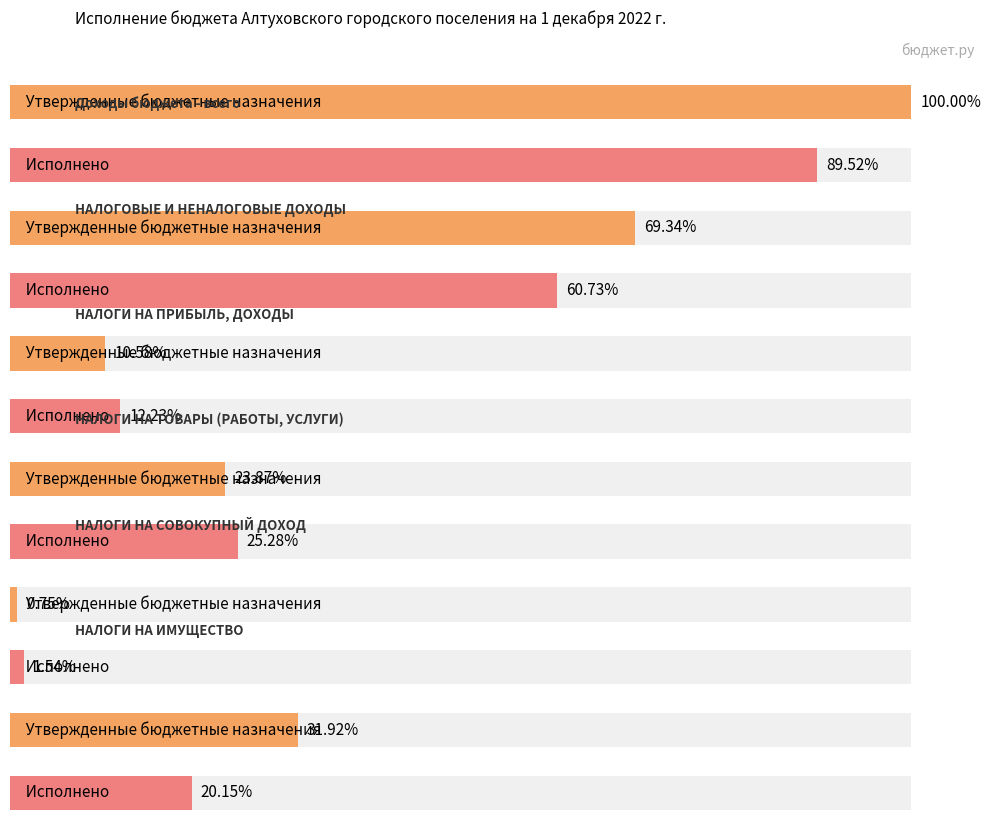

How many data points in Исполнено are above 885399?

3